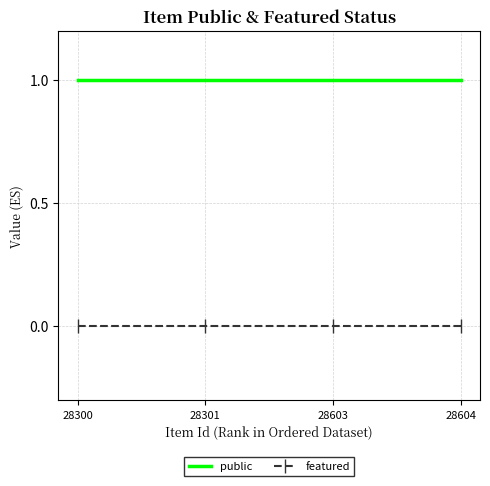

Rank the series by their maximum value, from highest to lowest.

public, featured